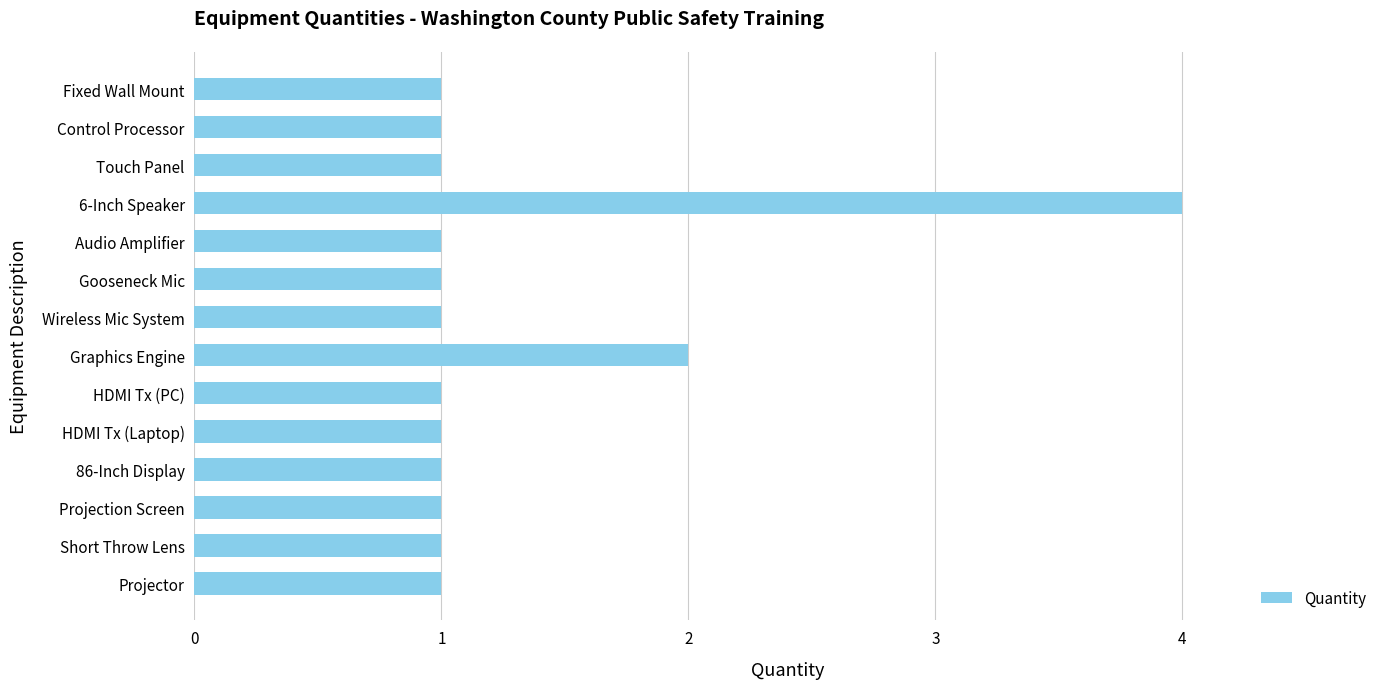

What is the minimum value shown in the chart?

1